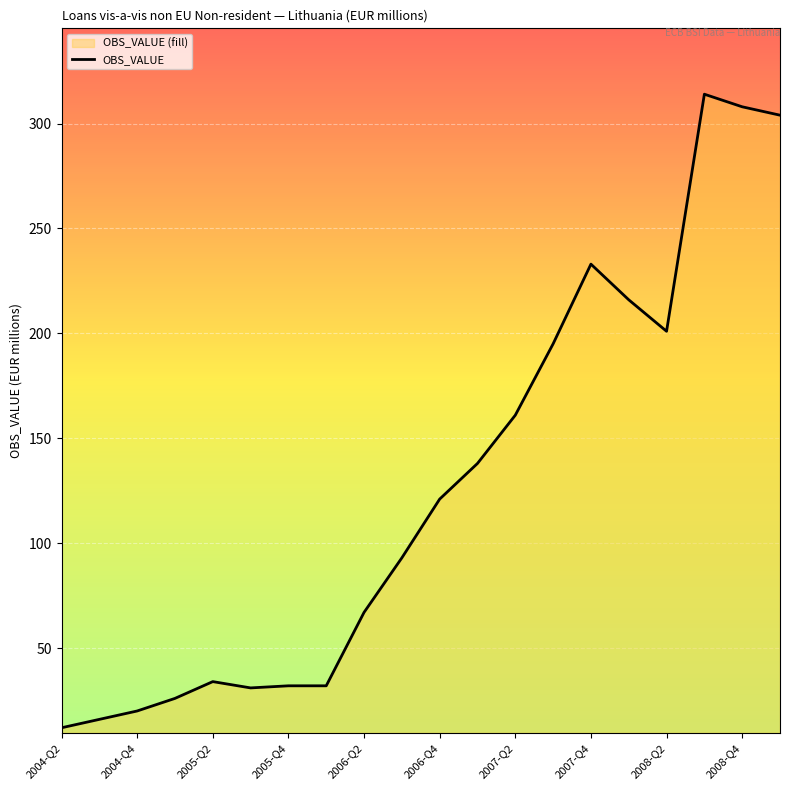

Reading left to right, list all the values displayed in this chart.

12	16	20	26	34	31	32	32	67	93	121	138	161	195	233	216	201	314	308	304